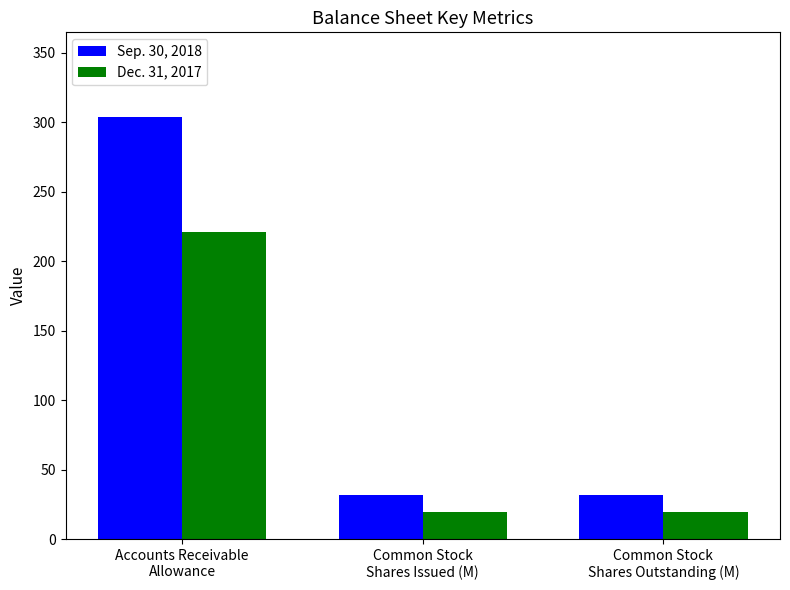

At Accounts Receivable
Allowance, list the series in order from largest to smallest.

Sep. 30, 2018, Dec. 31, 2017